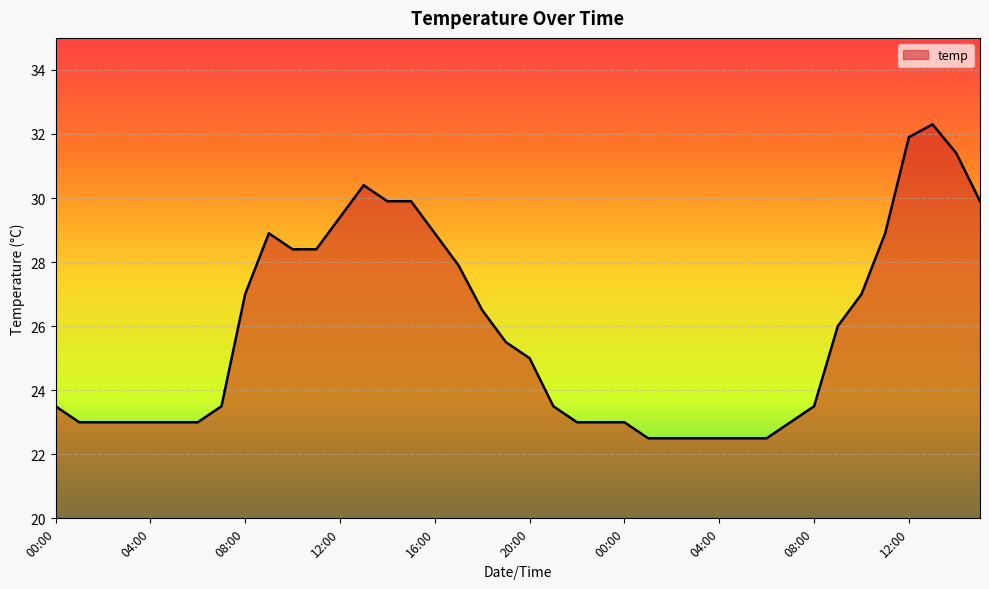

What is the average value?

25.8